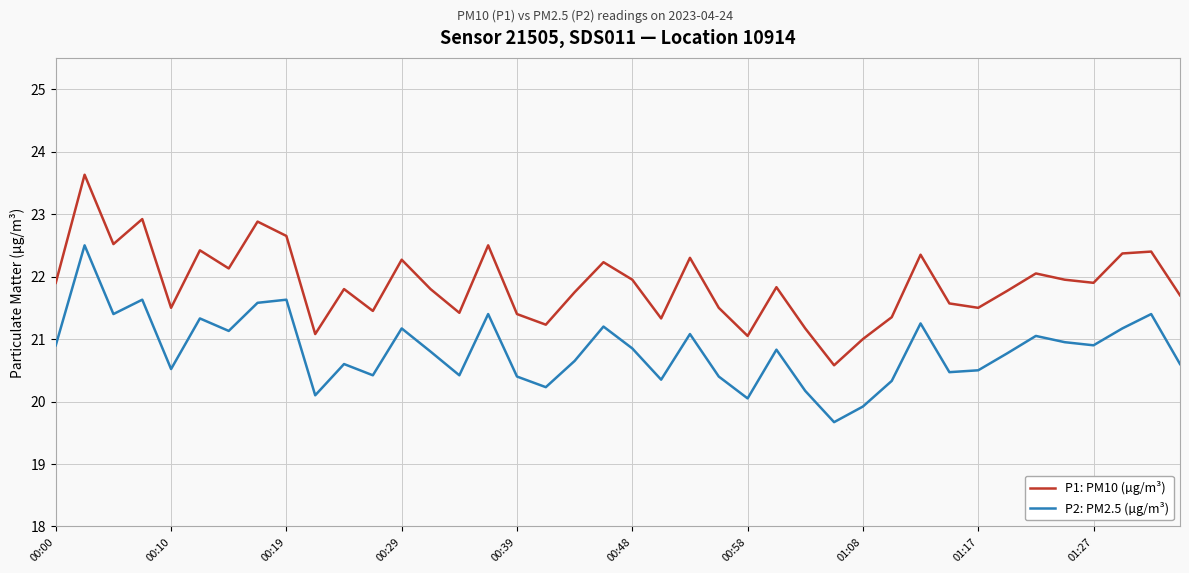

Which series has the largest range (max minus min)?

P1: PM10 (µg/m³)